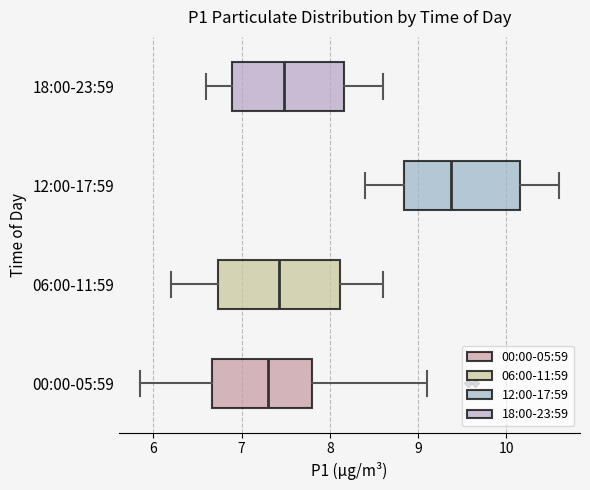

Reading bottom to top, read every box against the x-axis: the position of its median line, the range the box covers, and the ends of its whiskers. The values are not printed on the chart, so give them approximately, as read against the axis.

00:00-05:59: median 7.3, box 6.7 to 7.8, whiskers 5.9 to 9.1
06:00-11:59: median 7.4, box 6.7 to 8.1, whiskers 6.2 to 8.6
12:00-17:59: median 9.4, box 8.8 to 10.2, whiskers 8.4 to 10.6
18:00-23:59: median 7.5, box 6.9 to 8.2, whiskers 6.6 to 8.6